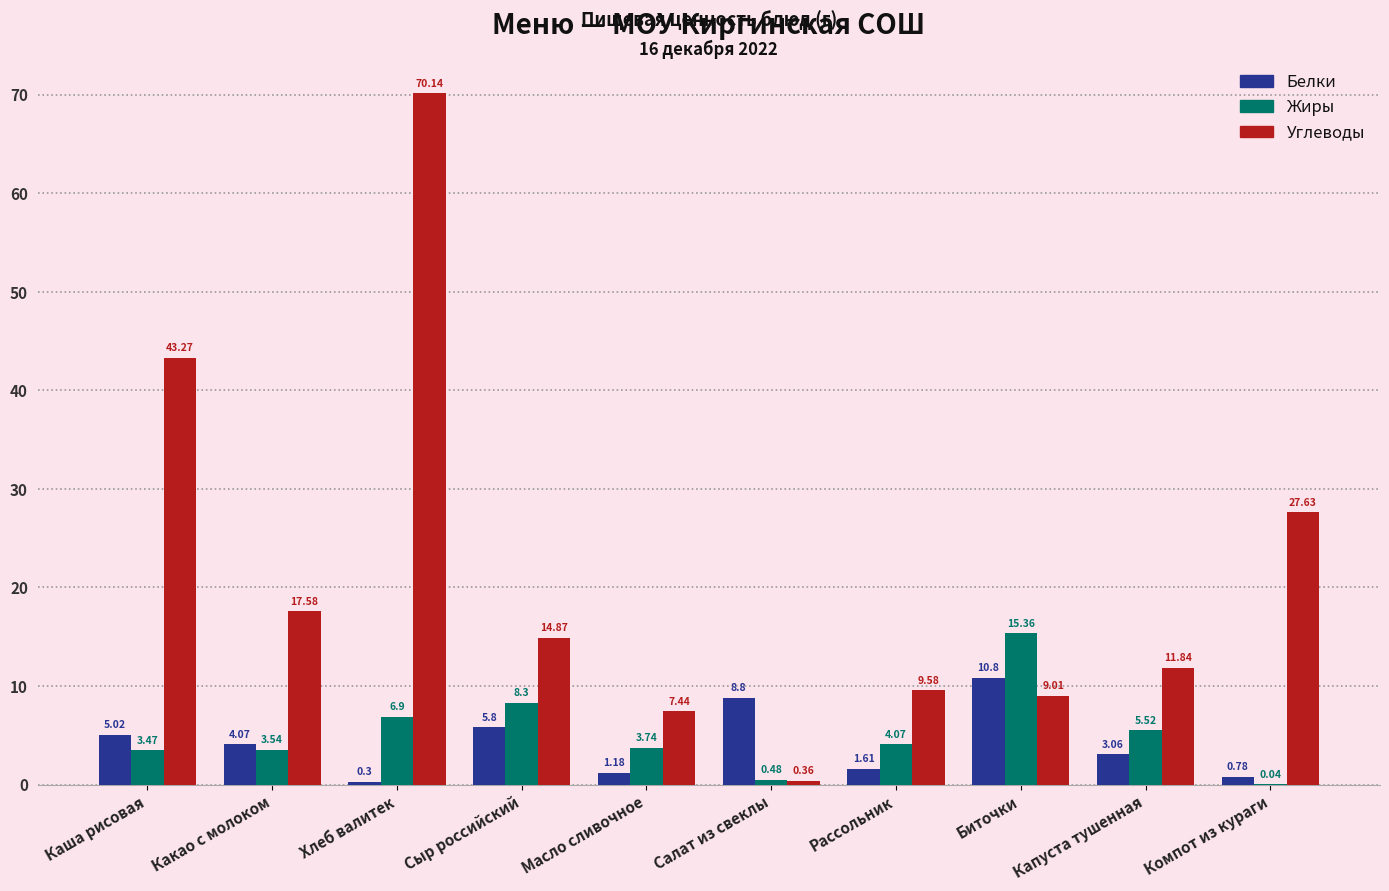

What is the total value across all series at Капуста тушенная?

20.4